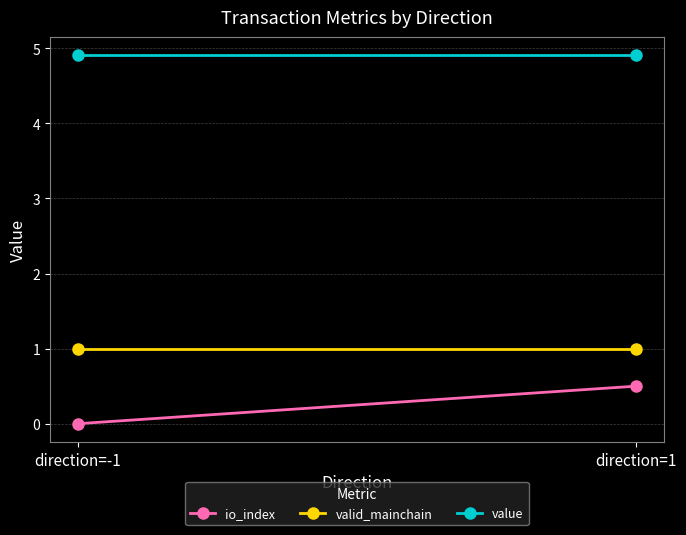

What is the sum of the valid_mainchain values at direction=1 and direction=-1?

2.0